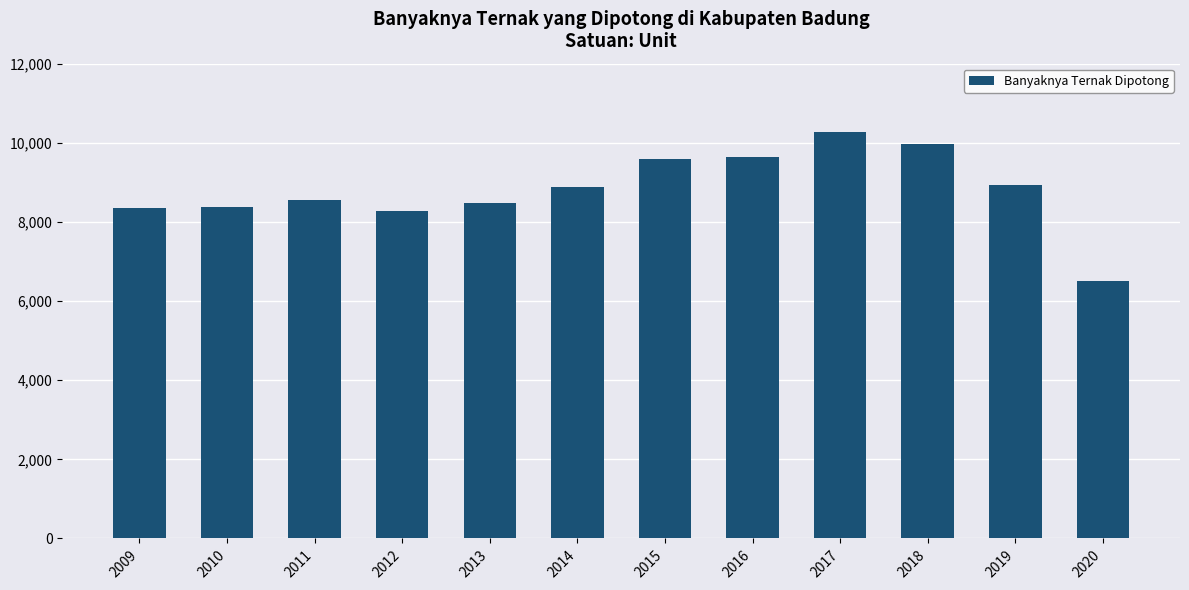

What is the change in value from 2013 to 2018?

+1504